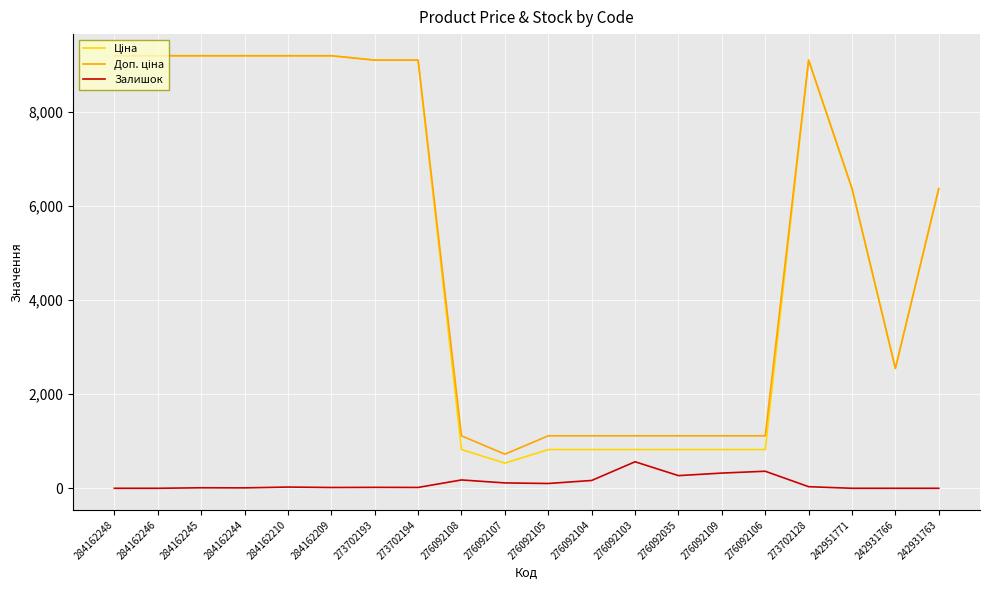

At how many categories does at least one series exceed 3114?

11